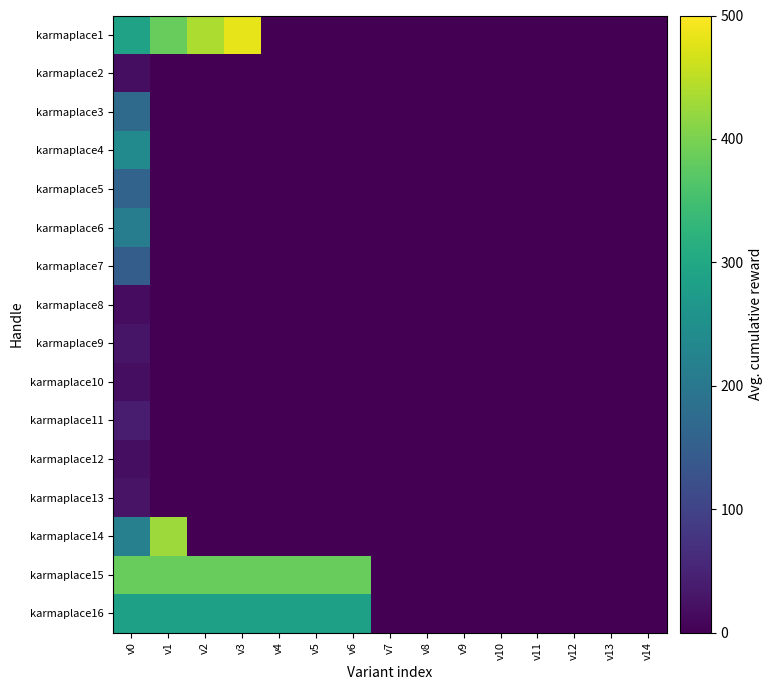

Reading left to right, what are all the values shown in this chart?

karmaplace1: v0=288	v1=384	v2=438	v3=481	v4=0	v5=0	v6=0	v7=0	v8=0	v9=0	v10=0	v11=0	v12=0	v13=0	v14=0
karmaplace2: v0=19	v1=0	v2=0	v3=0	v4=0	v5=0	v6=0	v7=0	v8=0	v9=0	v10=0	v11=0	v12=0	v13=0	v14=0
karmaplace3: v0=173	v1=0	v2=0	v3=0	v4=0	v5=0	v6=0	v7=0	v8=0	v9=0	v10=0	v11=0	v12=0	v13=0	v14=0
karmaplace4: v0=240	v1=0	v2=0	v3=0	v4=0	v5=0	v6=0	v7=0	v8=0	v9=0	v10=0	v11=0	v12=0	v13=0	v14=0
karmaplace5: v0=159	v1=0	v2=0	v3=0	v4=0	v5=0	v6=0	v7=0	v8=0	v9=0	v10=0	v11=0	v12=0	v13=0	v14=0
karmaplace6: v0=210	v1=0	v2=0	v3=0	v4=0	v5=0	v6=0	v7=0	v8=0	v9=0	v10=0	v11=0	v12=0	v13=0	v14=0
karmaplace7: v0=148	v1=0	v2=0	v3=0	v4=0	v5=0	v6=0	v7=0	v8=0	v9=0	v10=0	v11=0	v12=0	v13=0	v14=0
karmaplace8: v0=17	v1=0	v2=0	v3=0	v4=0	v5=0	v6=0	v7=0	v8=0	v9=0	v10=0	v11=0	v12=0	v13=0	v14=0
karmaplace9: v0=28	v1=0	v2=0	v3=0	v4=0	v5=0	v6=0	v7=0	v8=0	v9=0	v10=0	v11=0	v12=0	v13=0	v14=0
karmaplace10: v0=19	v1=0	v2=0	v3=0	v4=0	v5=0	v6=0	v7=0	v8=0	v9=0	v10=0	v11=0	v12=0	v13=0	v14=0
karmaplace11: v0=41	v1=0	v2=0	v3=0	v4=0	v5=0	v6=0	v7=0	v8=0	v9=0	v10=0	v11=0	v12=0	v13=0	v14=0
karmaplace12: v0=19	v1=0	v2=0	v3=0	v4=0	v5=0	v6=0	v7=0	v8=0	v9=0	v10=0	v11=0	v12=0	v13=0	v14=0
karmaplace13: v0=26	v1=0	v2=0	v3=0	v4=0	v5=0	v6=0	v7=0	v8=0	v9=0	v10=0	v11=0	v12=0	v13=0	v14=0
karmaplace14: v0=218	v1=427	v2=0	v3=0	v4=0	v5=0	v6=0	v7=0	v8=0	v9=0	v10=0	v11=0	v12=0	v13=0	v14=0
karmaplace15: v0=384	v1=384	v2=384	v3=384	v4=384	v5=384	v6=384	v7=0	v8=0	v9=0	v10=0	v11=0	v12=0	v13=0	v14=0
karmaplace16: v0=284	v1=284	v2=284	v3=284	v4=284	v5=284	v6=284	v7=0	v8=0	v9=0	v10=0	v11=0	v12=0	v13=0	v14=0